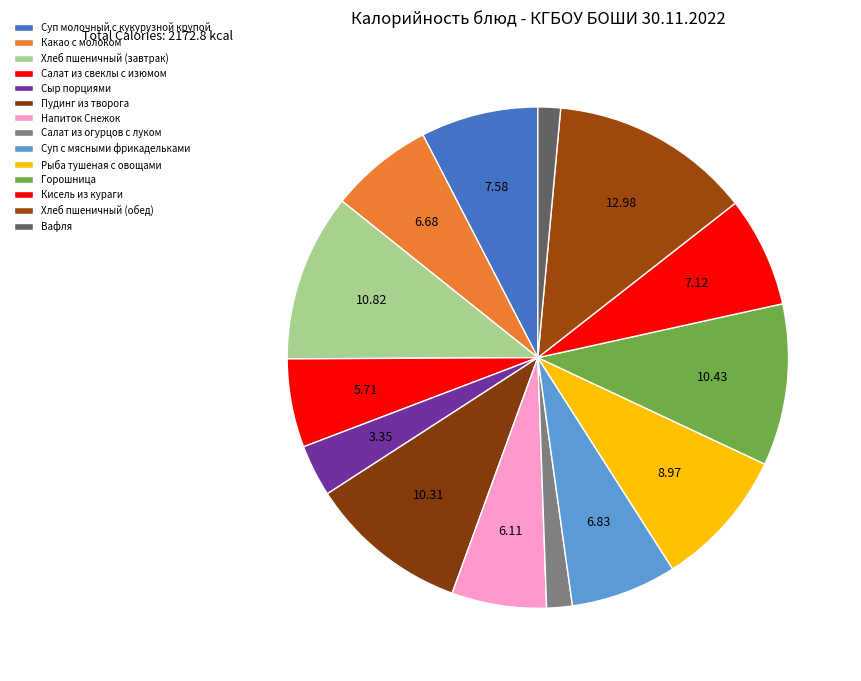

To the nearest percent, what is the difference between the largest and smallest slice percentages?

12%